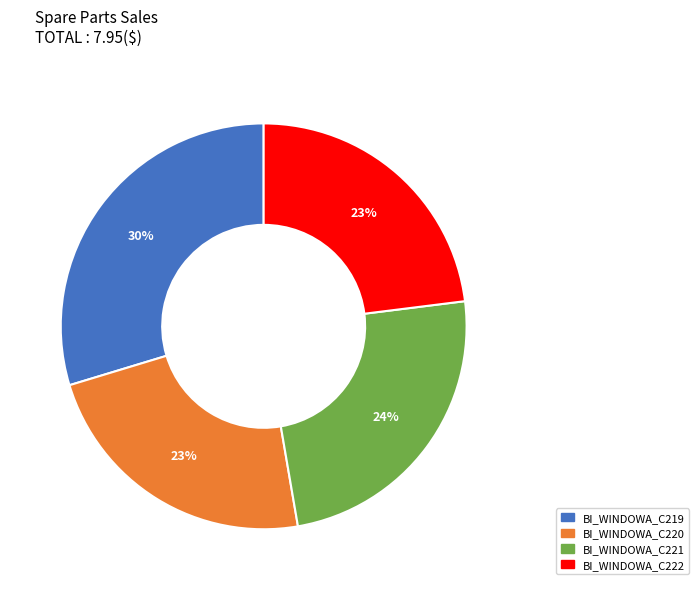

What is the largest slice in the pie chart?

BI_WINDOWA_C219